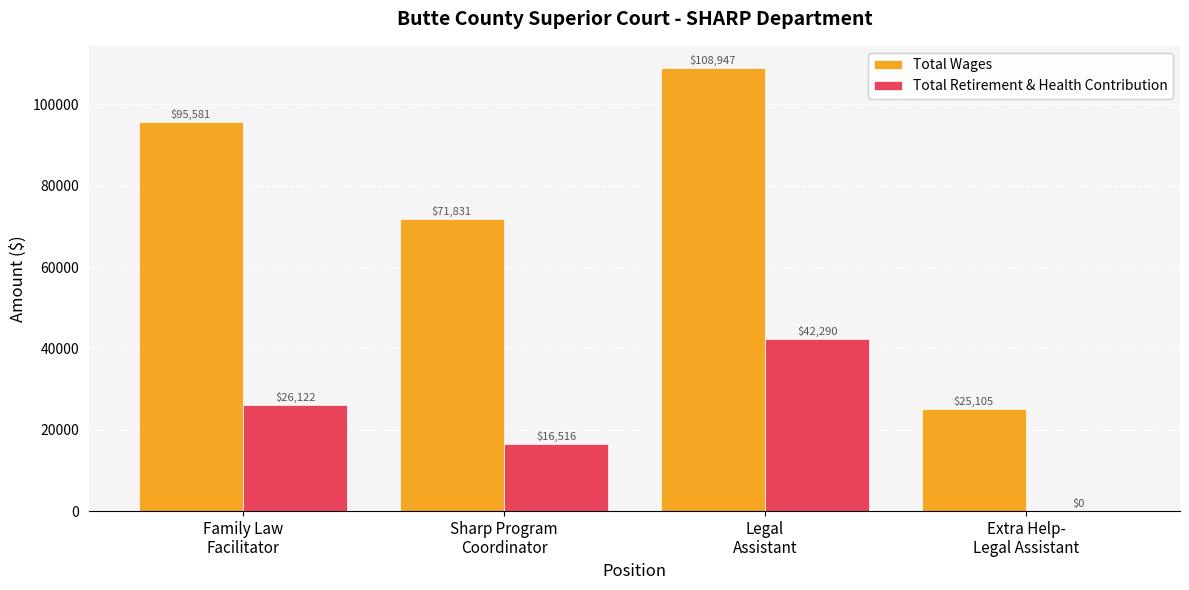

Reading left to right, what are all the values shown in this chart?

Total Wages: Family Law
Facilitator=95581	Sharp Program
Coordinator=71831	Legal
Assistant=108947	Extra Help-
Legal Assistant=25105
Total Retirement & Health Contribution: Family Law
Facilitator=26122	Sharp Program
Coordinator=16516	Legal
Assistant=42290	Extra Help-
Legal Assistant=0